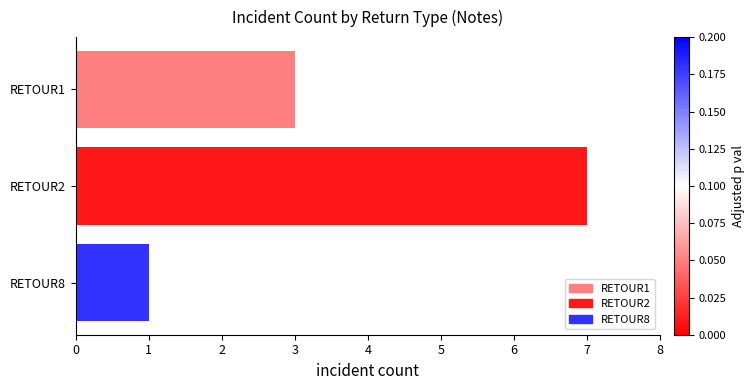

Is it true that the value at RETOUR8 is 1?

True